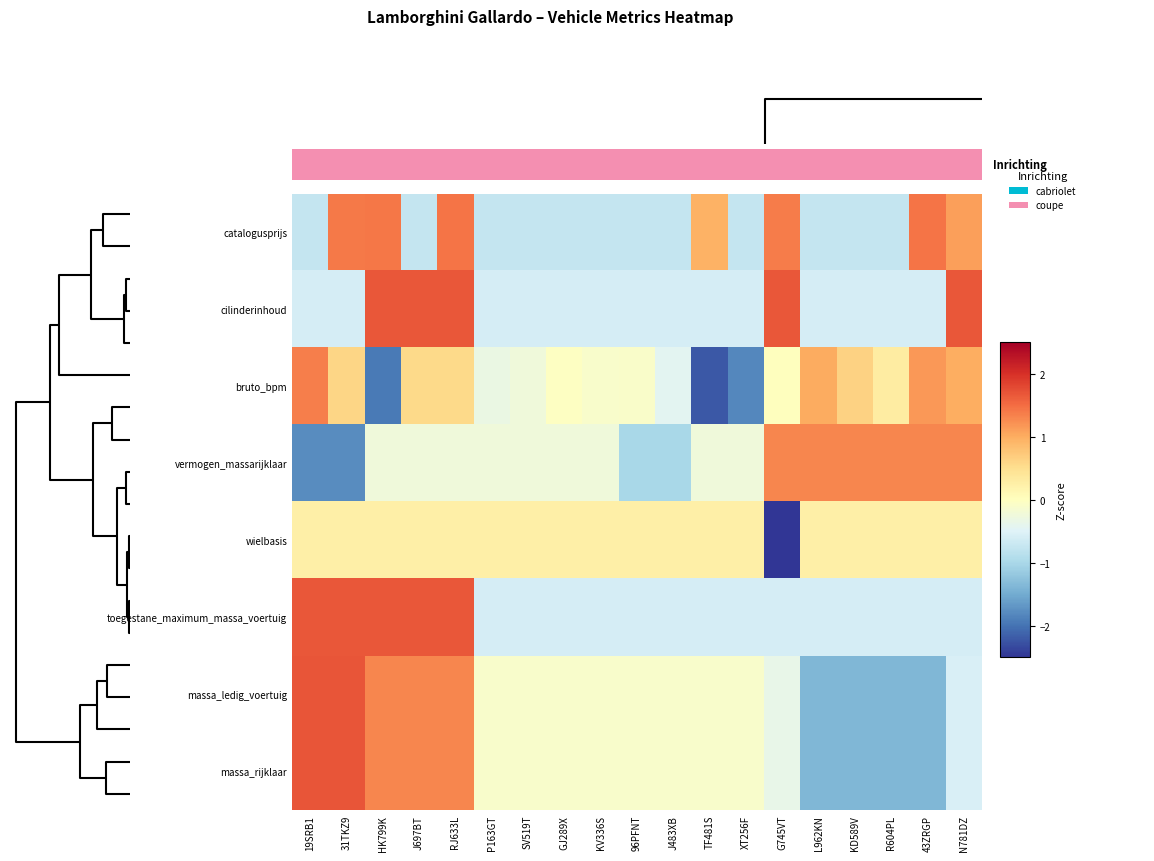

What is the minimum value shown in the chart?

-4.2